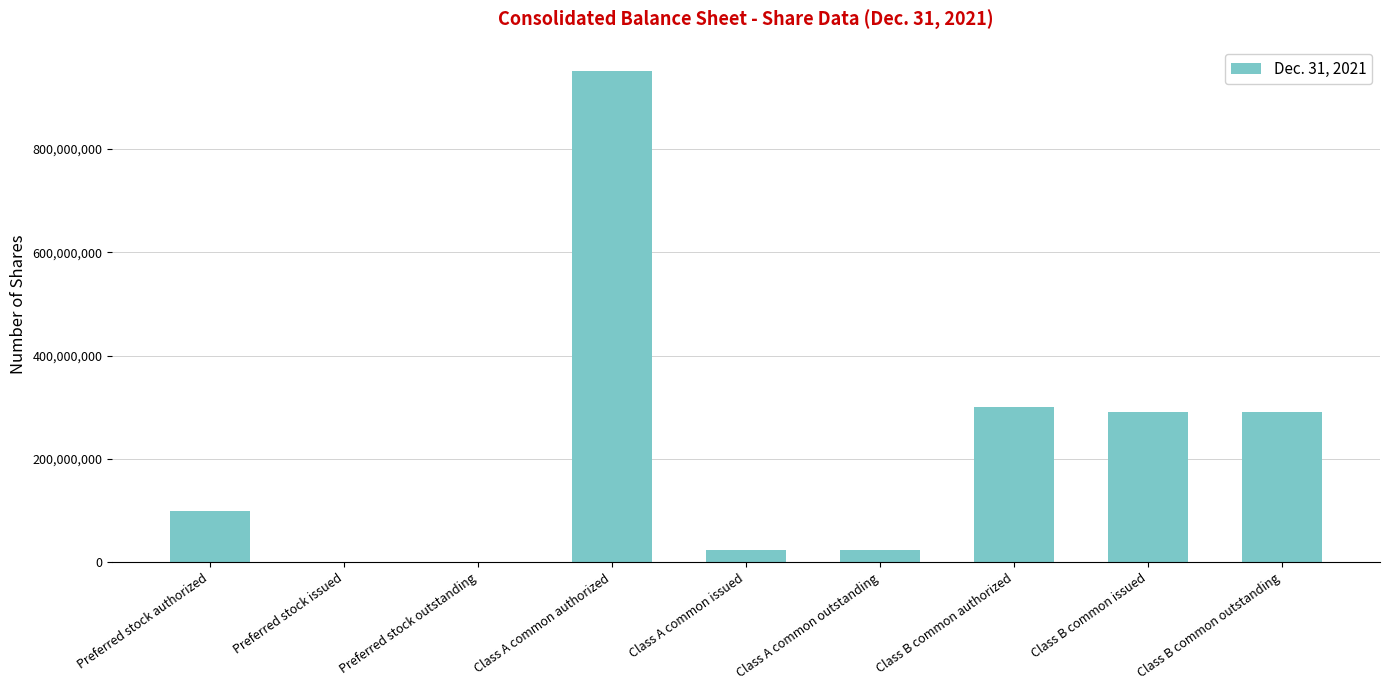

What is the sum of all values?

1981621410